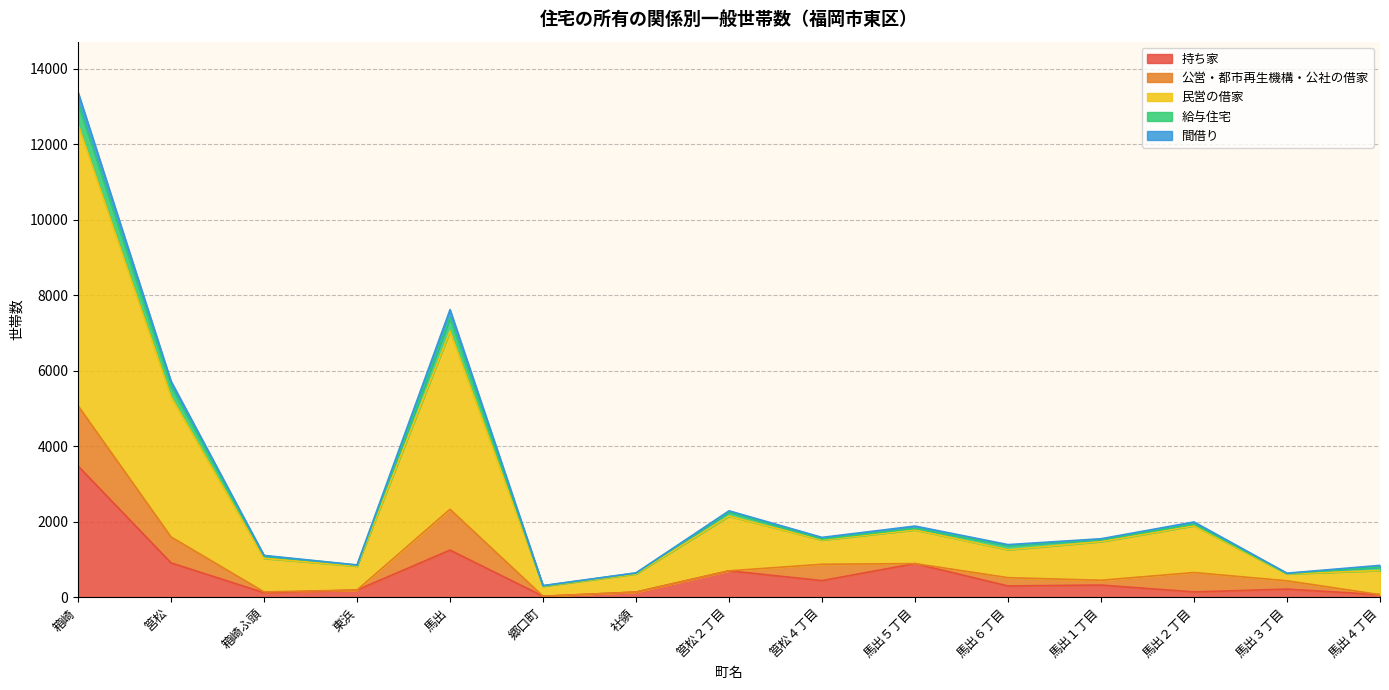

Reading left to right, list all the values displayed in this chart.

持ち家: 箱崎=3480	筥松=913	箱崎ふ頭=122	東浜=193	馬出=1251	郷口町=29	社領=139	筥松２丁目=702	筥松４丁目=443	馬出５丁目=894	馬出６丁目=301	馬出１丁目=325	馬出２丁目=143	馬出３丁目=217	馬出４丁目=71
公営・都市再生機構・公社の借家: 箱崎=1597	筥松=687	箱崎ふ頭=22	東浜=0	馬出=1082	郷口町=0	社領=0	筥松２丁目=0	筥松４丁目=433	馬出５丁目=0	馬出６丁目=220	馬出１丁目=127	馬出２丁目=514	馬出３丁目=221	馬出４丁目=0
民営の借家: 箱崎=7459	筥松=3714	箱崎ふ頭=888	東浜=633	馬出=4719	郷口町=263	社領=482	筥松２丁目=1451	筥松４丁目=641	馬出５丁目=893	馬出６丁目=739	馬出１丁目=1024	馬出２丁目=1239	馬出３丁目=183	馬出４丁目=640
給与住宅: 箱崎=565	筥松=275	箱崎ふ頭=64	東浜=29	馬出=352	郷口町=12	社領=23	筥松２丁目=107	筥松４丁目=28	馬出５丁目=40	馬出６丁目=115	馬出１丁目=51	馬出２丁目=42	馬出３丁目=12	馬出４丁目=92
間借り: 箱崎=282	筥松=137	箱崎ふ頭=15	東浜=2	馬出=218	郷口町=8	社領=4	筥松２丁目=32	筥松４丁目=43	馬出５丁目=61	馬出６丁目=22	馬出１丁目=25	馬出２丁目=59	馬出３丁目=7	馬出４丁目=44